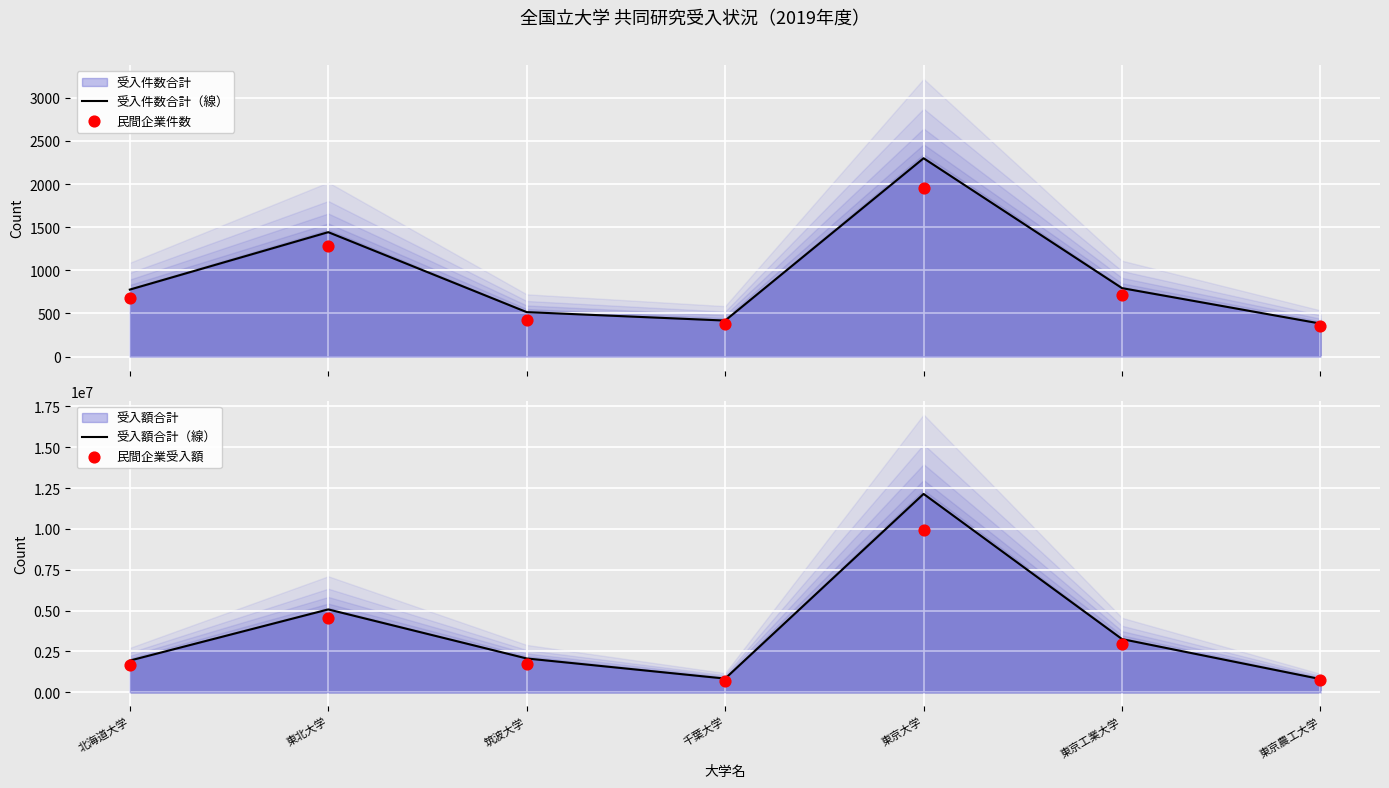

Is the value of 民間企業受入額 at 東京大学 greater than the value of 民間企業件数 at 筑波大学?

Yes